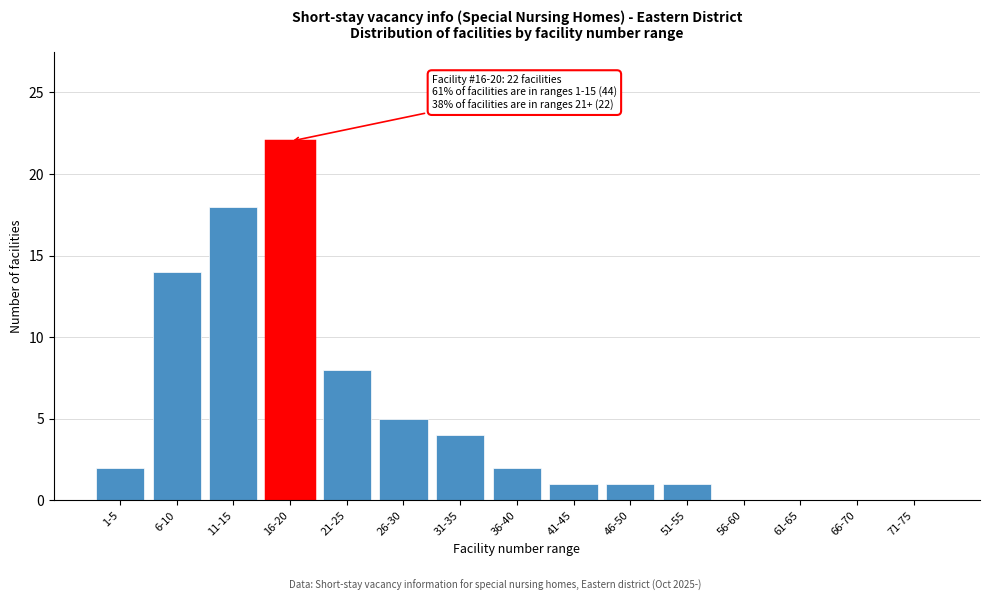

Reading left to right, extract all data points from this chart.

1-5=2	6-10=14	11-15=18	16-20=22	21-25=8	26-30=5	31-35=4	36-40=2	41-45=1	46-50=1	51-55=1	56-60=0	61-65=0	66-70=0	71-75=0